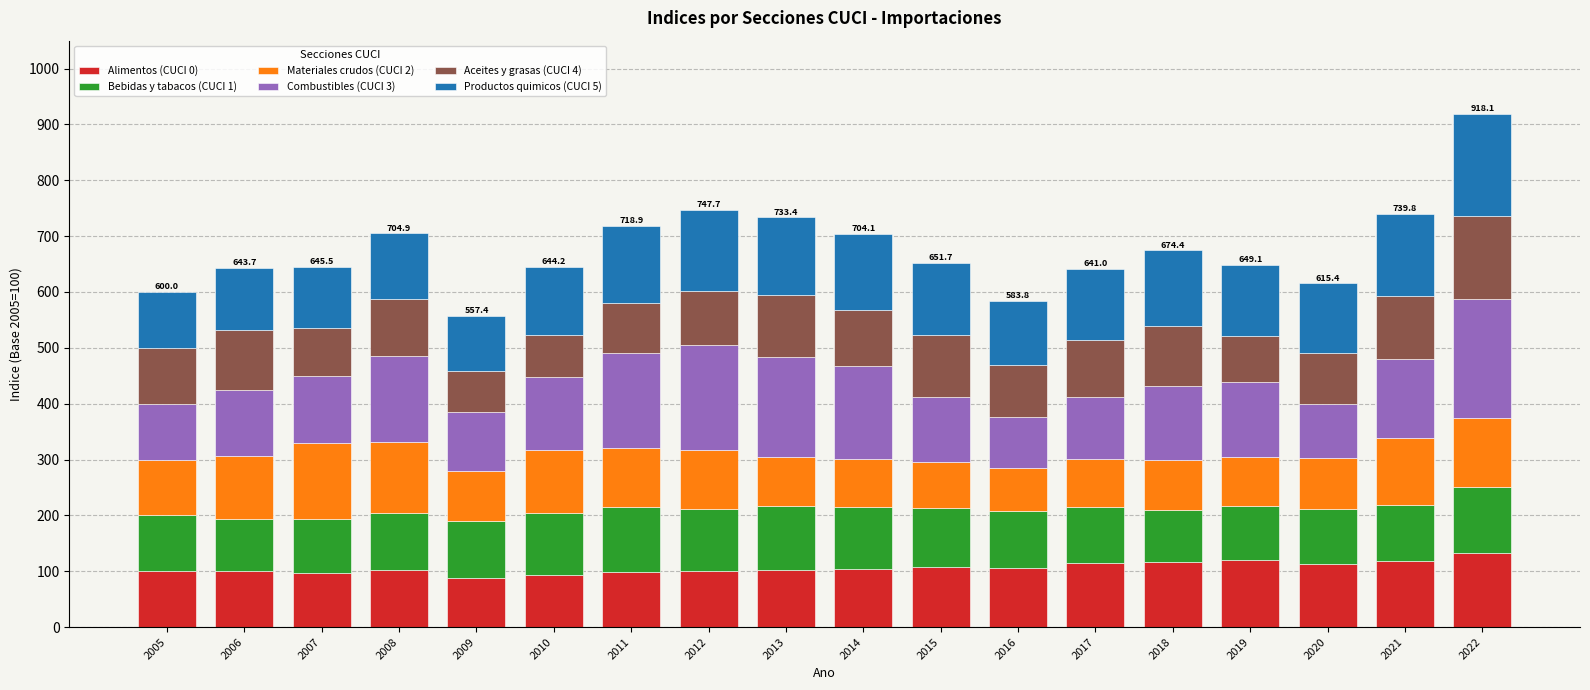

What is the minimum value for Alimentos (CUCI 0)?

87.3